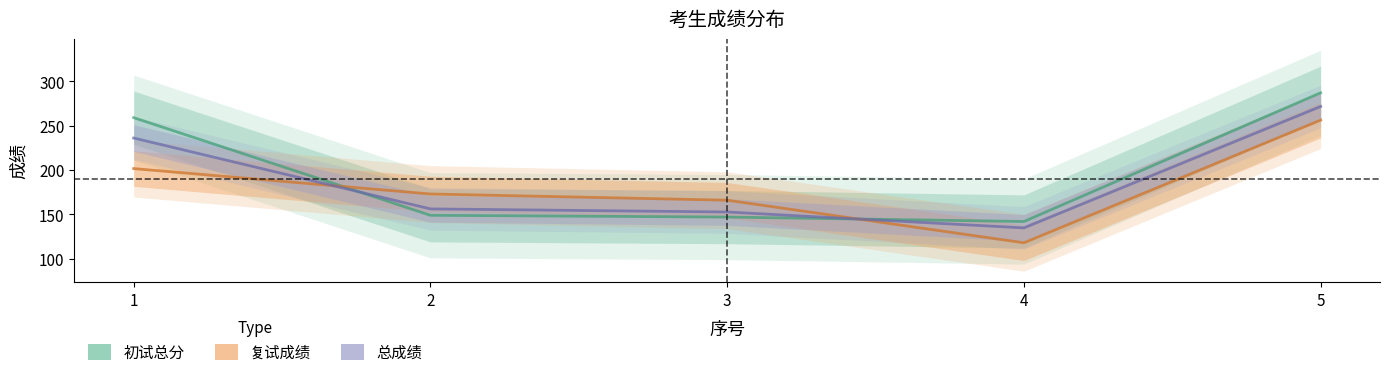

Which category has the lowest value across all series?

4